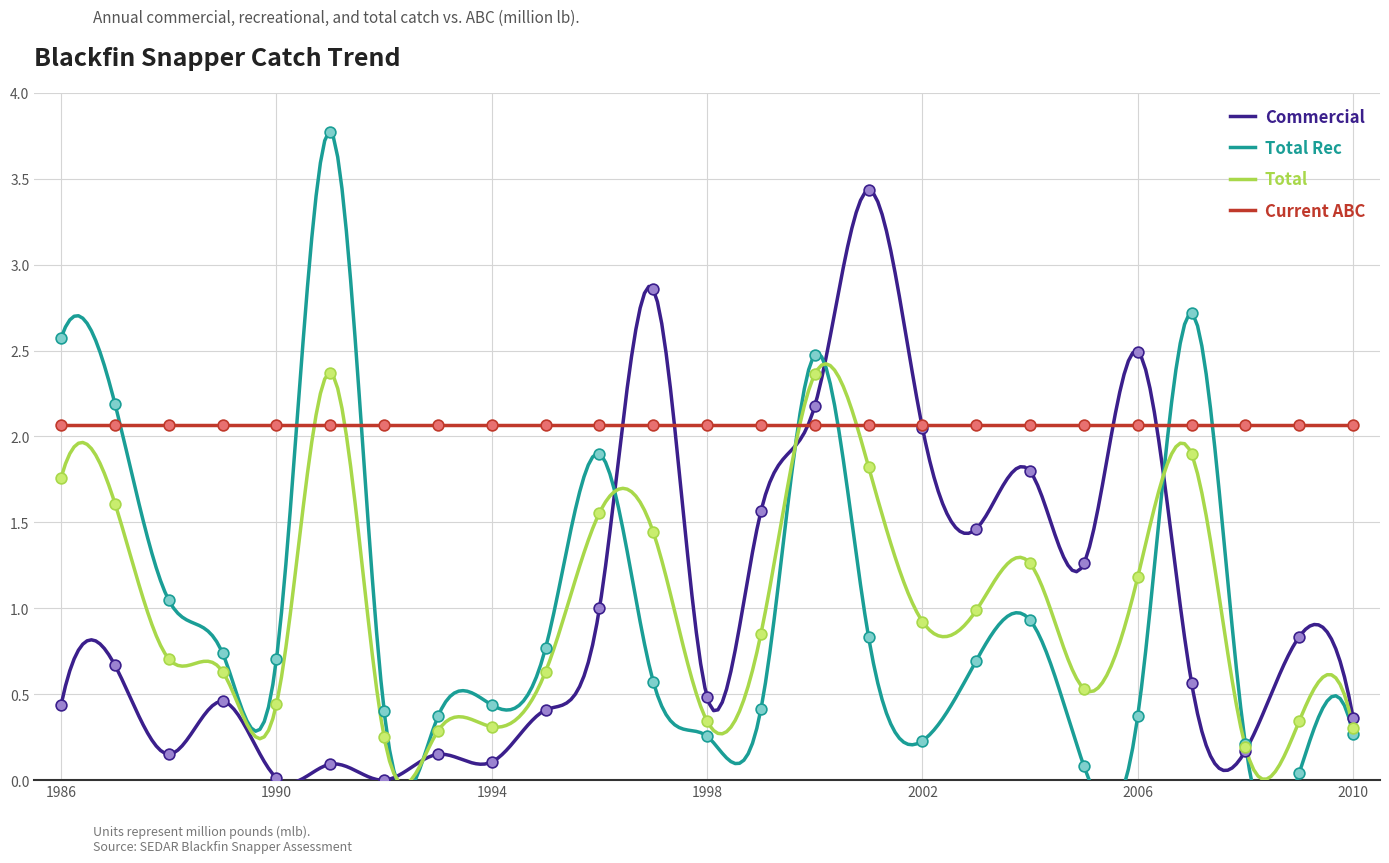

Is the value of Total at 1999 greater than the value of Commercial at 1996?

No